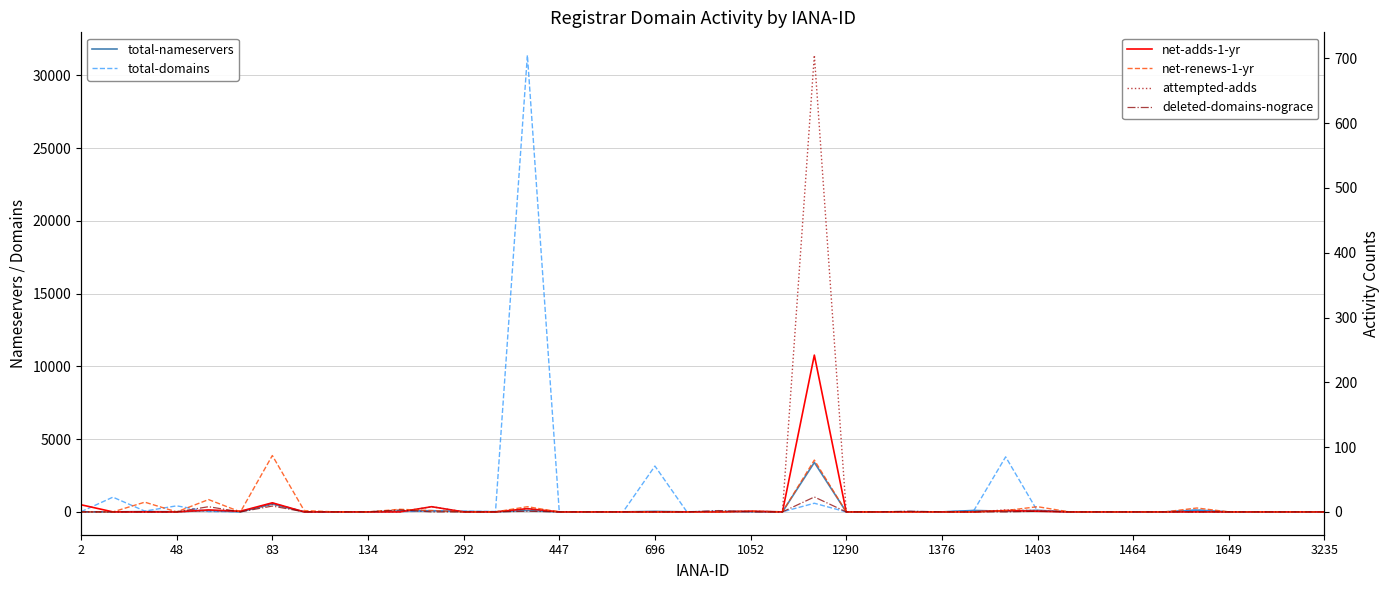

True or false: total-nameservers has more than 1 points higher than both neighbors.

True